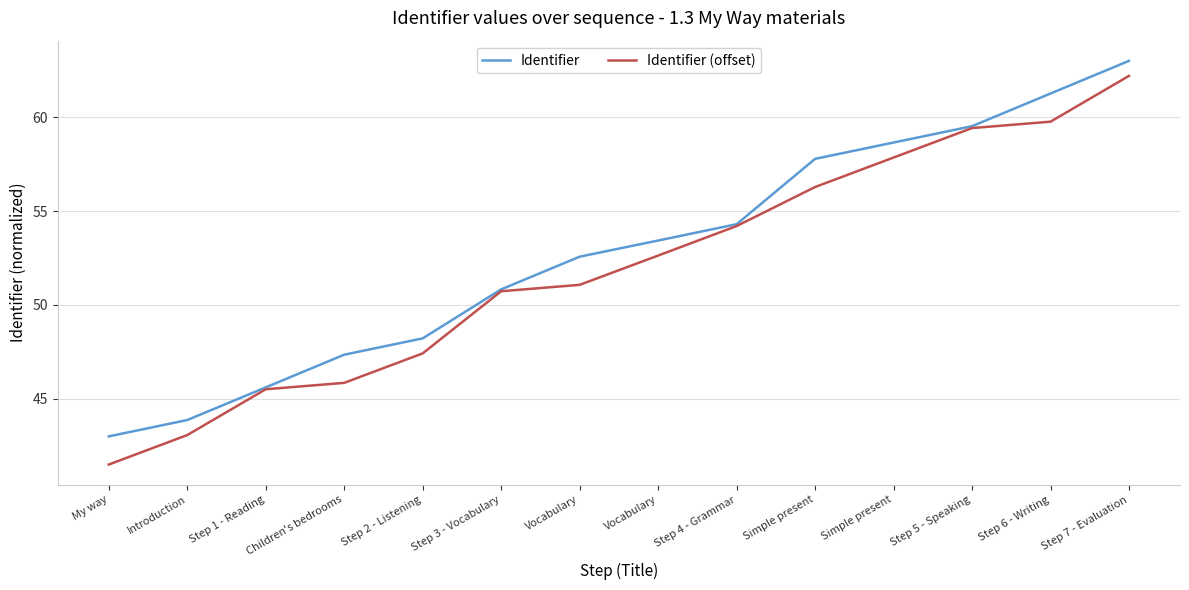

What is the difference between the maximum and minimum values in the Identifier (offset) series?

20.7